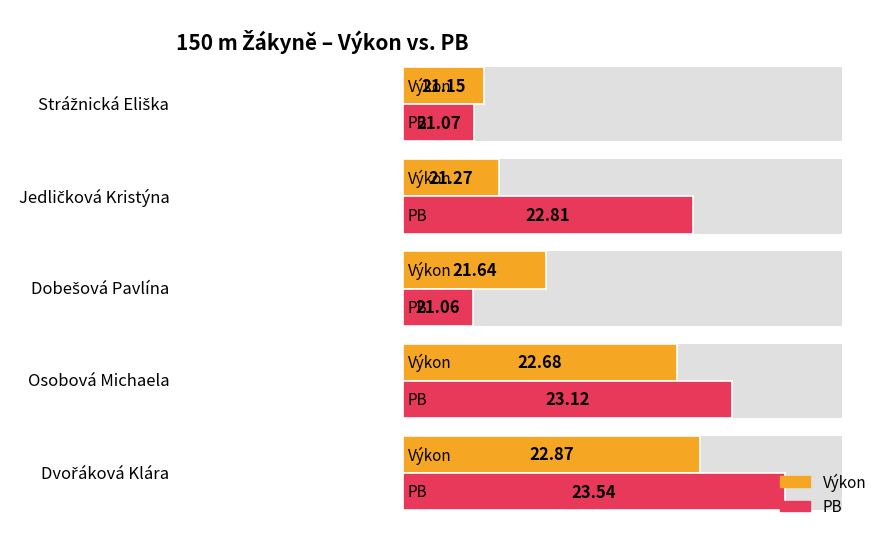

What is the difference between the maximum and minimum values in the Výkon series?

1.7